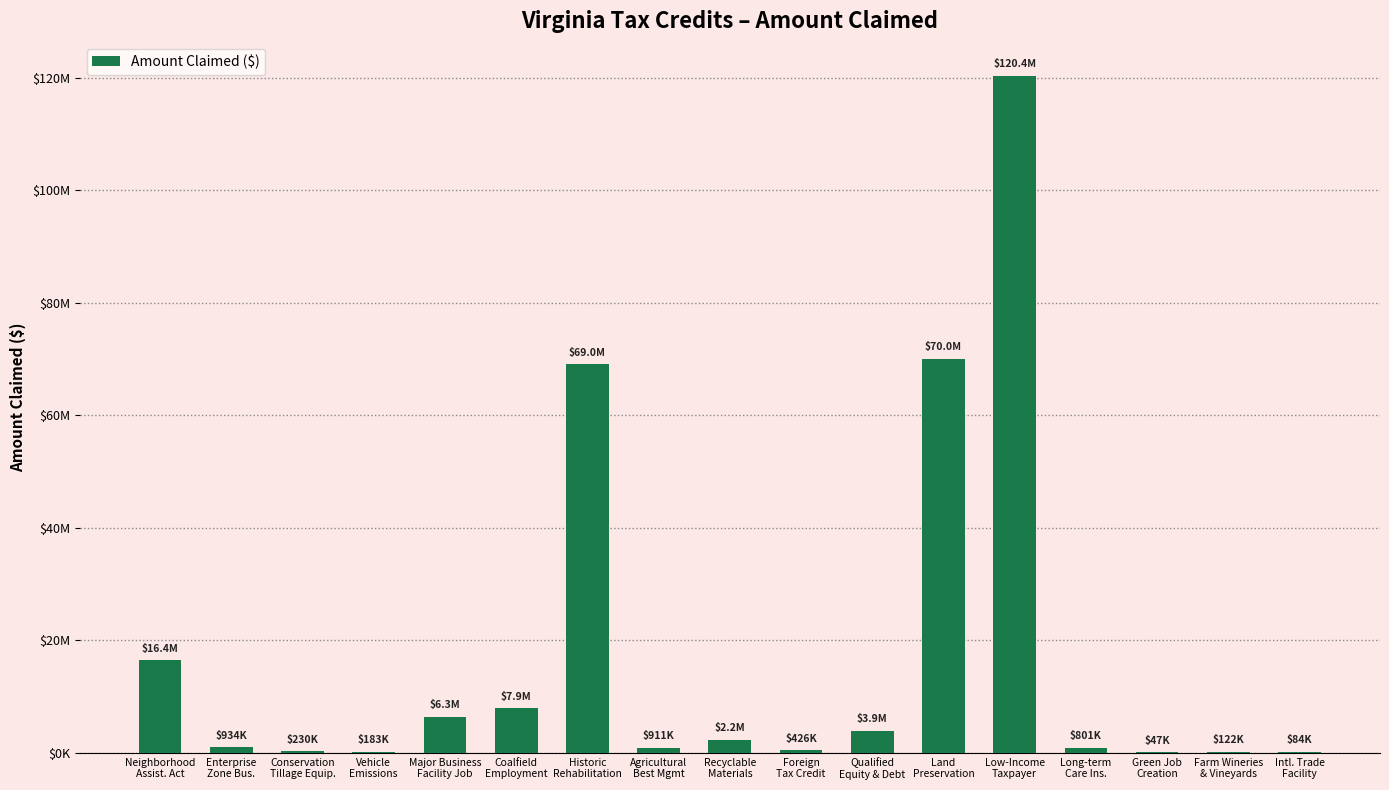

What is the ratio of the value at Neighborhood
Assist. Act to the value at Conservation
Tillage Equip.?

71.2